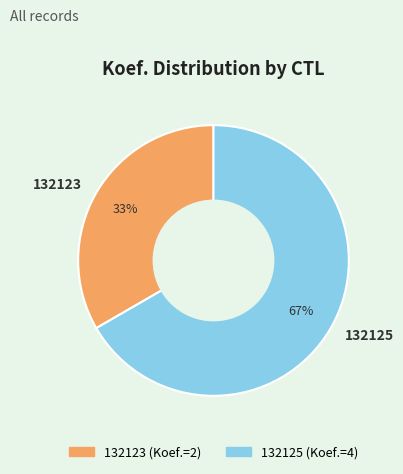

What is the smallest slice in the pie chart?

132123